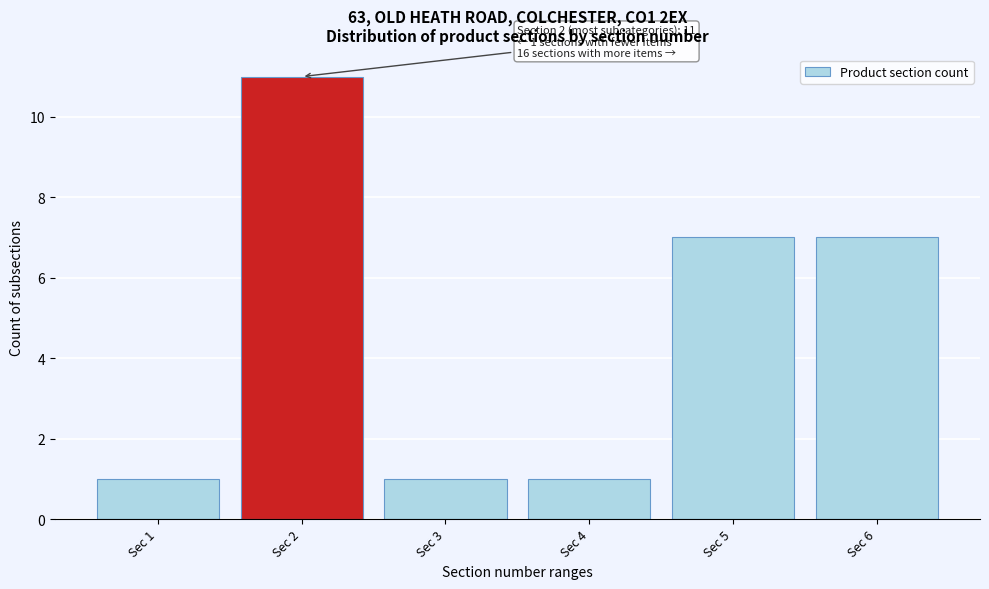

Reading left to right, what are all the values shown in this chart?

Sec 1=1	Sec 2=11	Sec 3=1	Sec 4=1	Sec 5=7	Sec 6=7